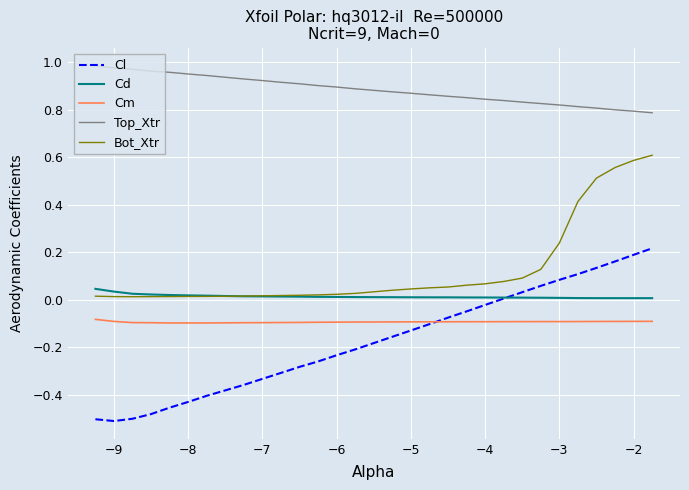

Which series has the largest total across all categories?

Top_Xtr